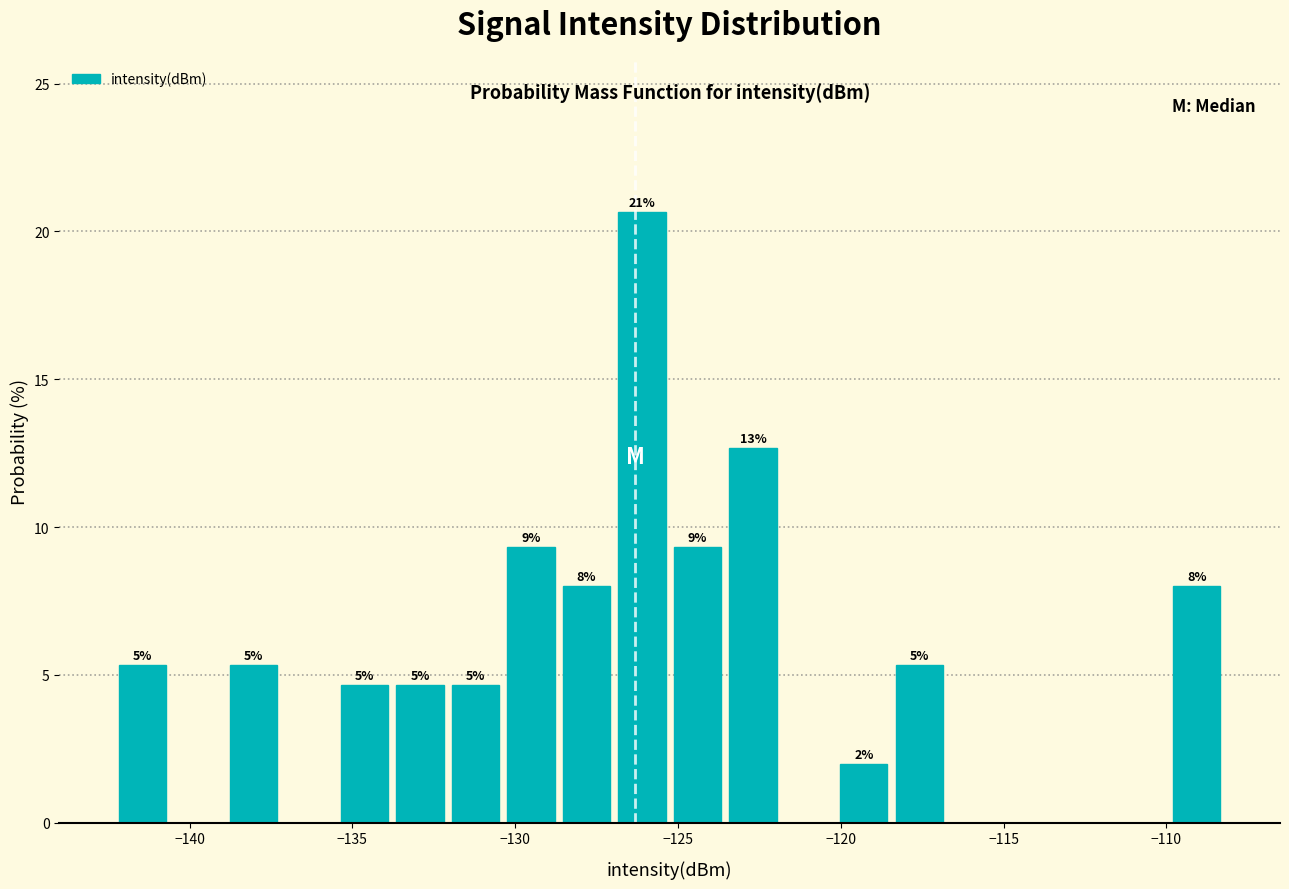

Around what value on the x-axis is the tallest bar? Give the approximate position of its centre, as read against the axis.

-126.0